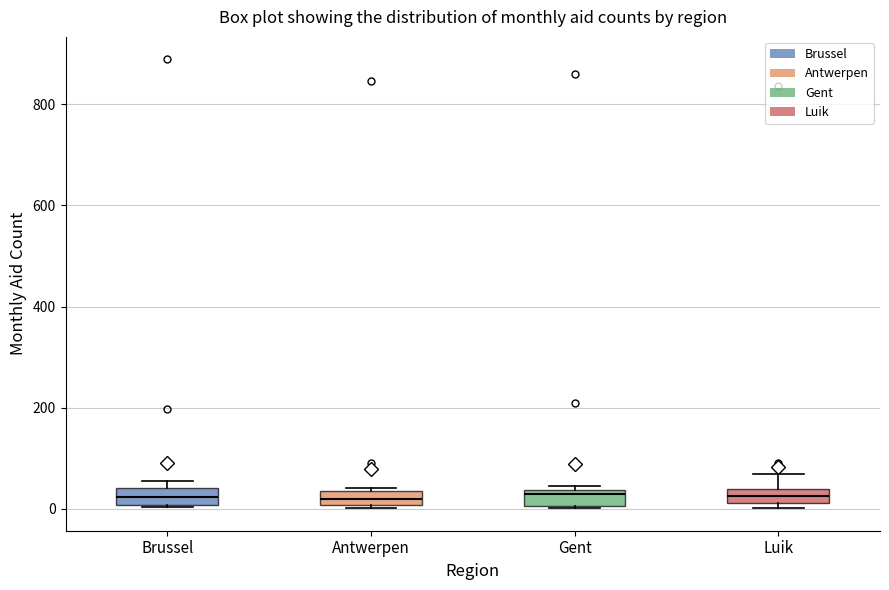

Where is the lower edge of the box for Brussel on the y-axis? The values are not printed on the chart, so give them approximately, as read against the axis.

0